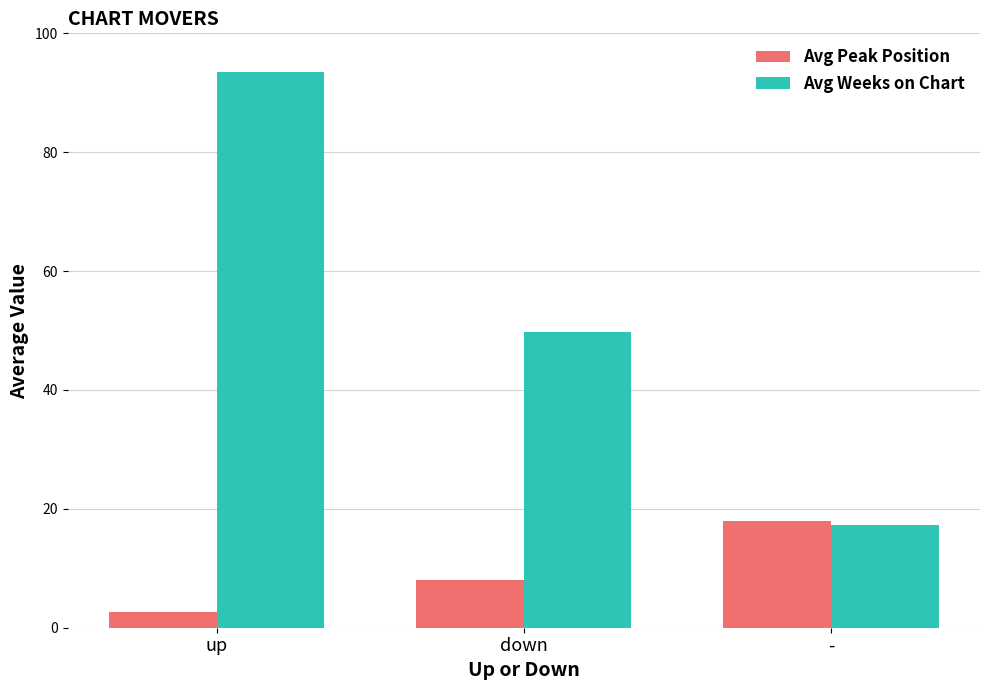

How many data points in Avg Weeks on Chart are less than 49?

1